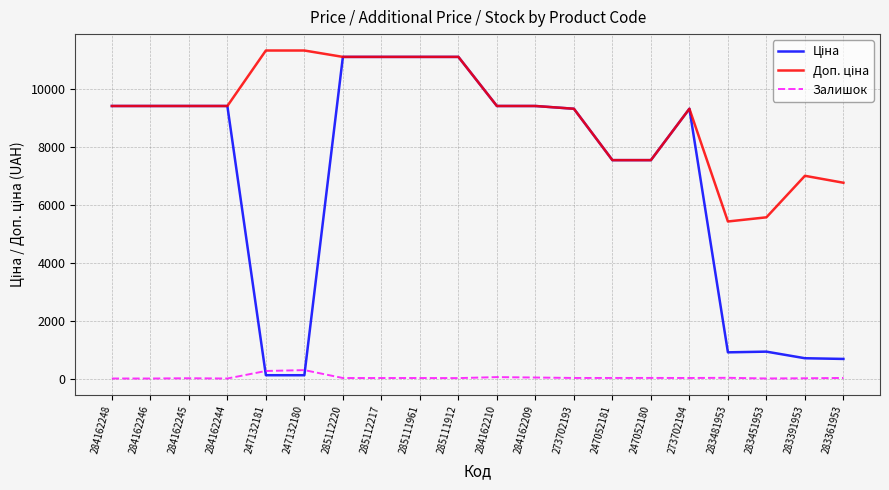

What is the greatest value displayed?

11334.0